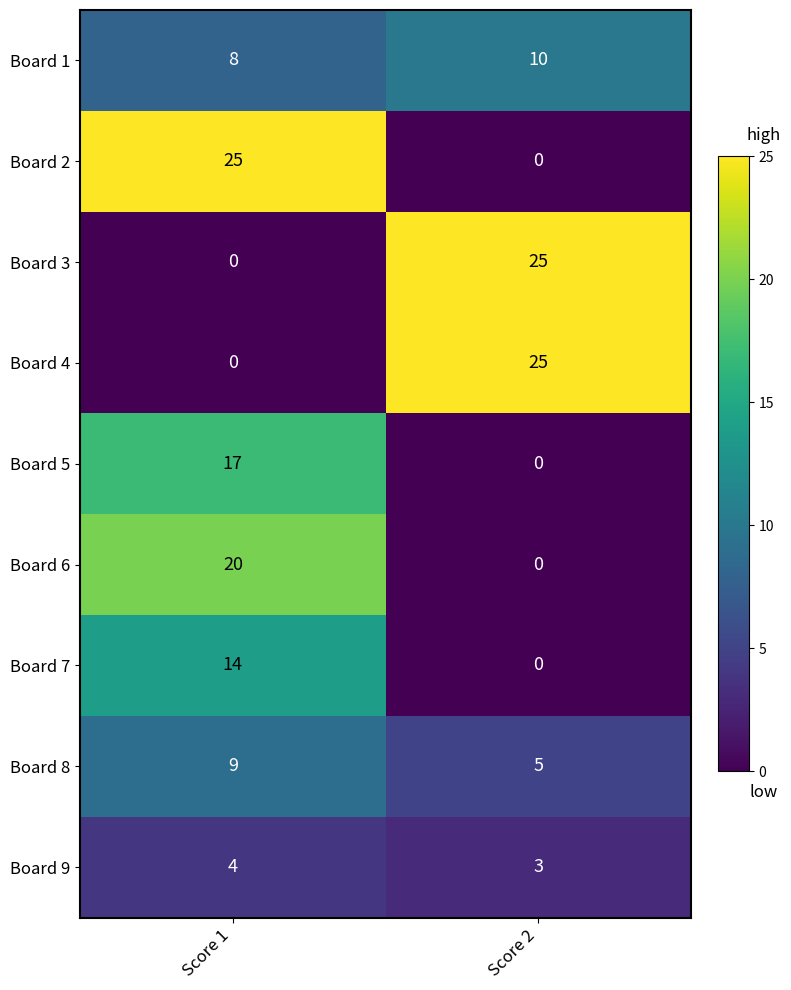

List the labels in order of Board 1 value, smallest first.

Score 1, Score 2